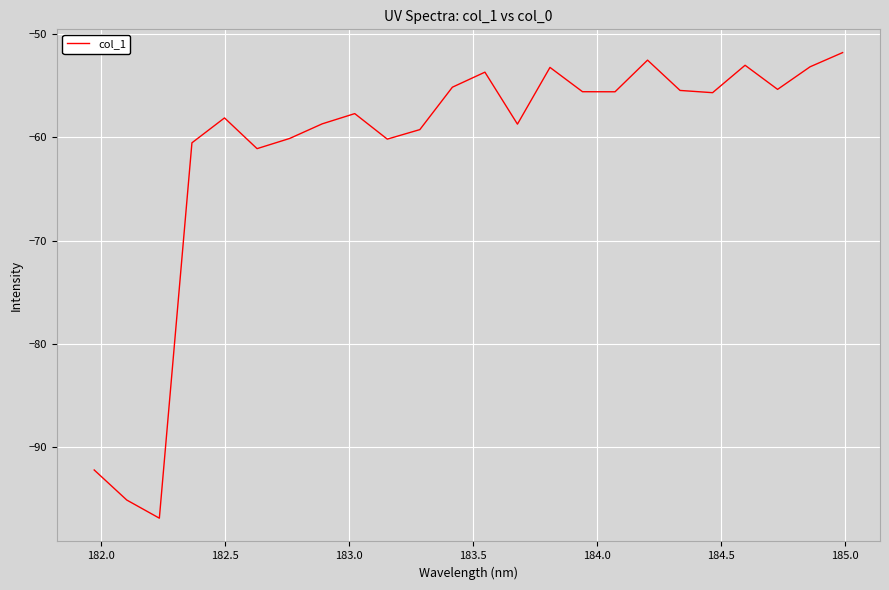

What is the greatest value displayed?

-51.8